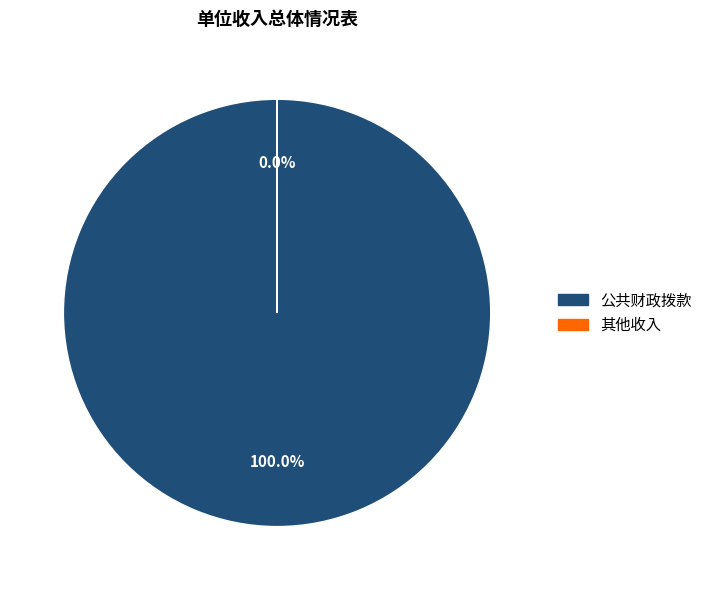

True or false: 其他收入 accounts for 1% of the total.

False